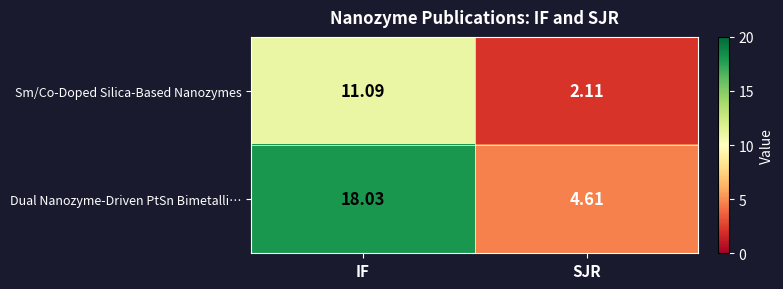

Which label corresponds to the largest value in the chart?

IF